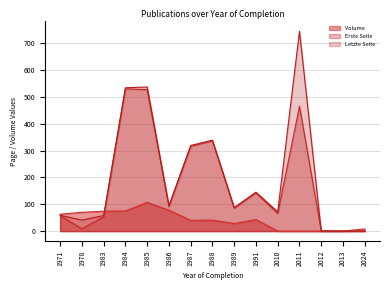

Which category has the highest value across all series?

2011